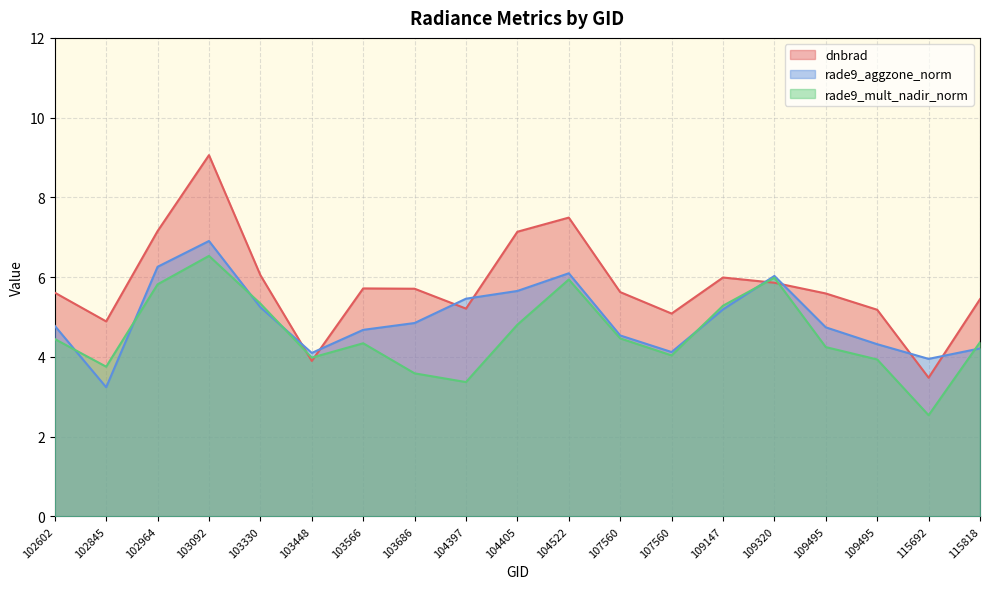

In rade9_mult_nadir_norm, how many points are lower than both neighbors (excluding endpoints)?

5